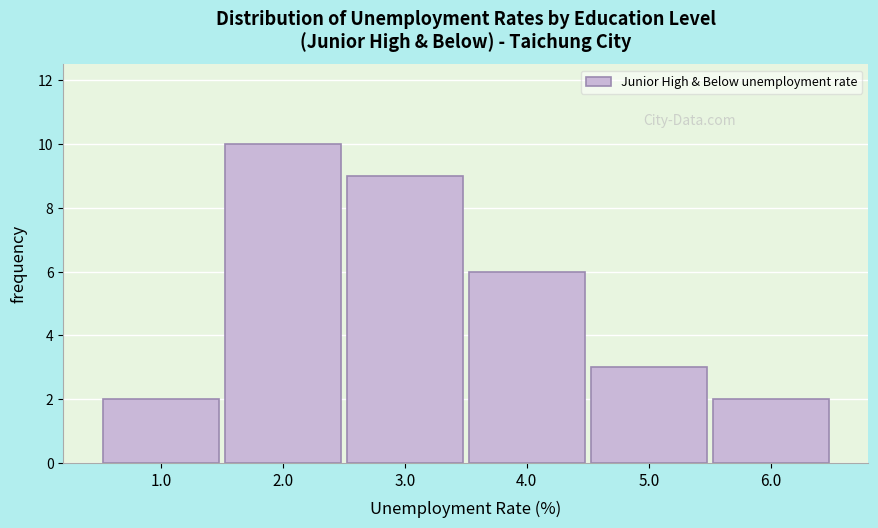

What is the height of the bar covering 5.5 to 6.5 on the x-axis? The values are not printed on the chart, so give them approximately, as read against the axis.

2